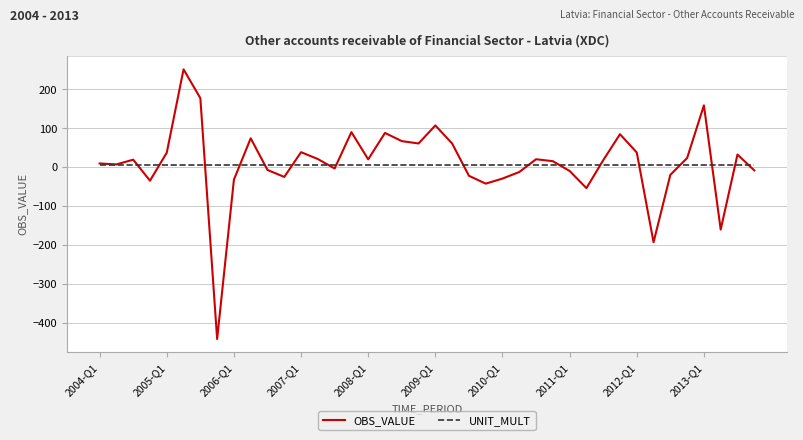

Which series has the widest spread of values?

OBS_VALUE